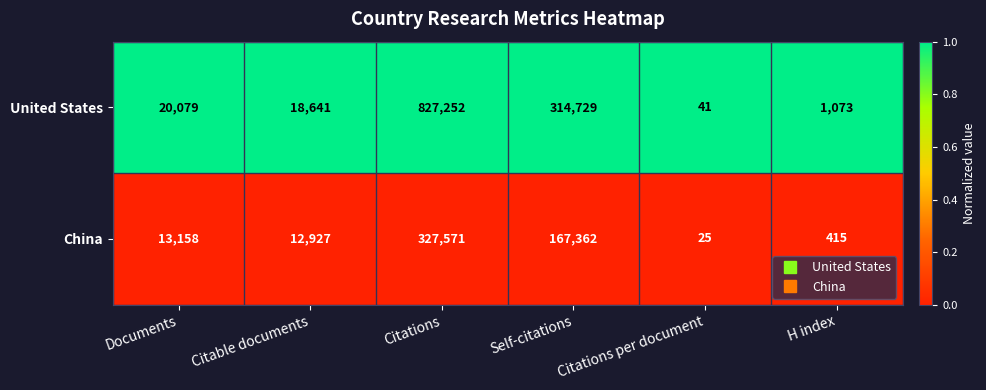

List the series in order of their overall mean, highest first.

United States, China